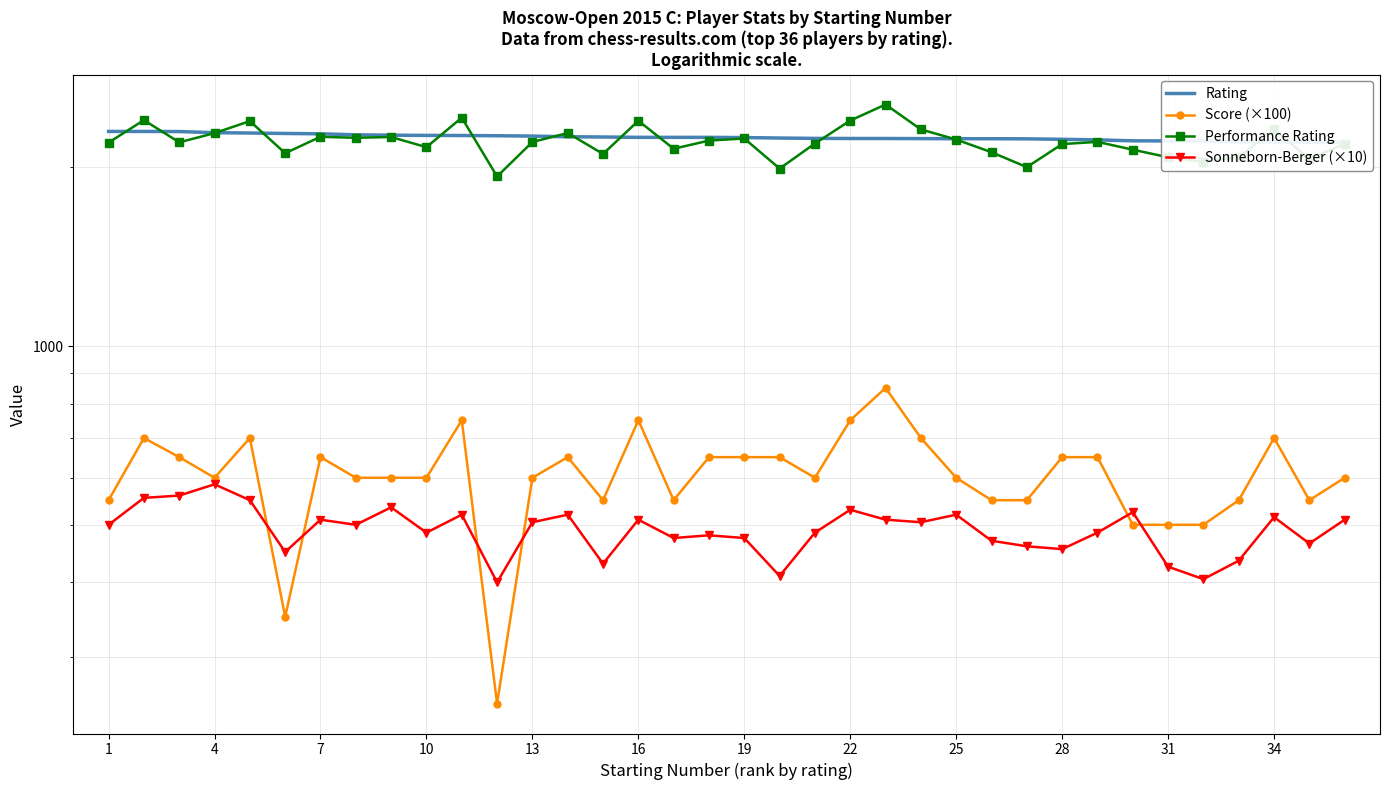

How many interior local peaks does the Score (×100) series have?

8